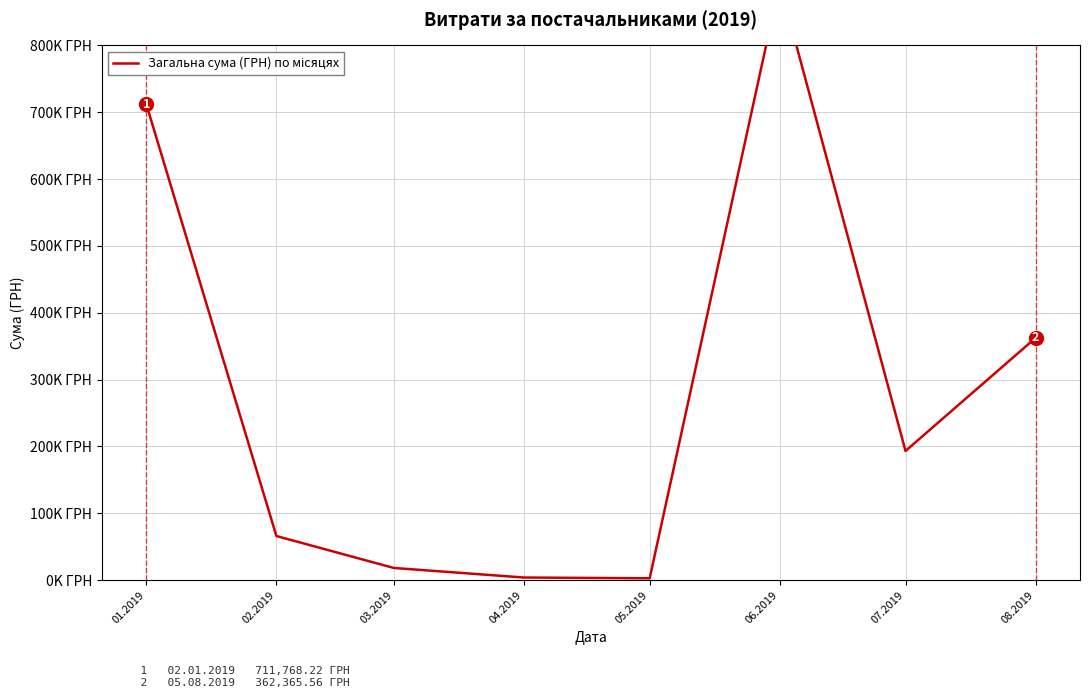

Reading left to right, extract all data points from this chart.

01.2019=711768.2	02.2019=66068.5	03.2019=18280.4	04.2019=4000.0	05.2019=2816.1	06.2019=892722.8	07.2019=193297.5	08.2019=362365.6